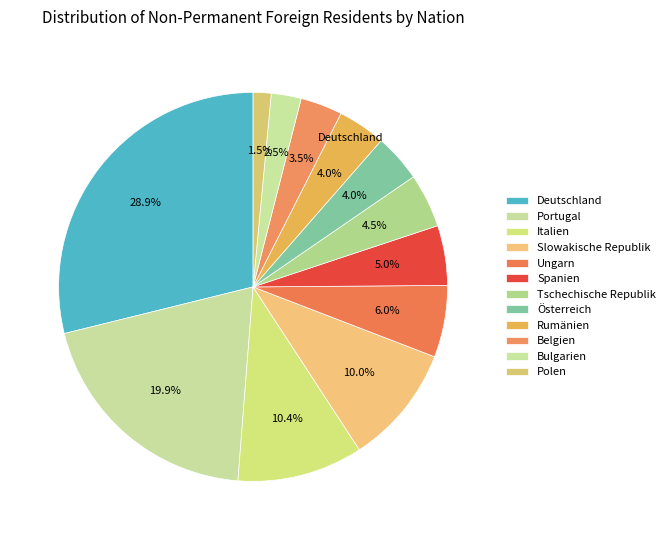

Count the number of slices in the pie.

12